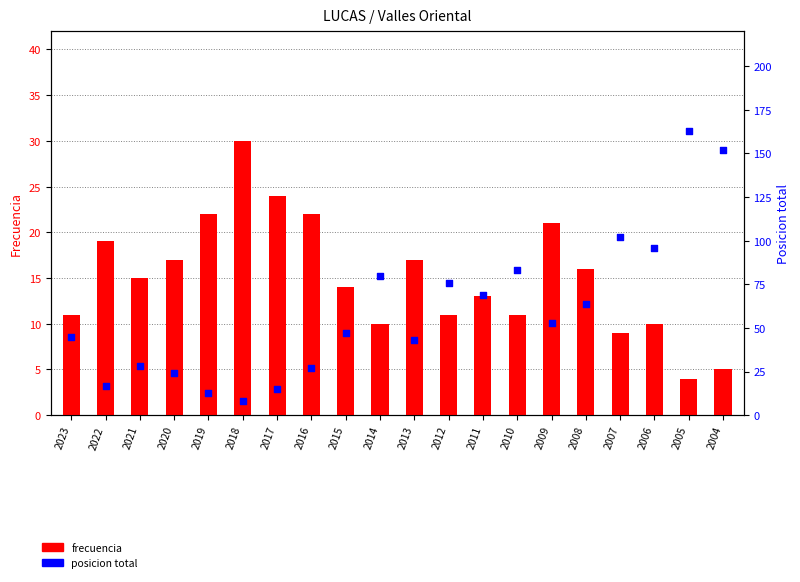

Which series has the largest Y range (max minus min)?

Posicion total